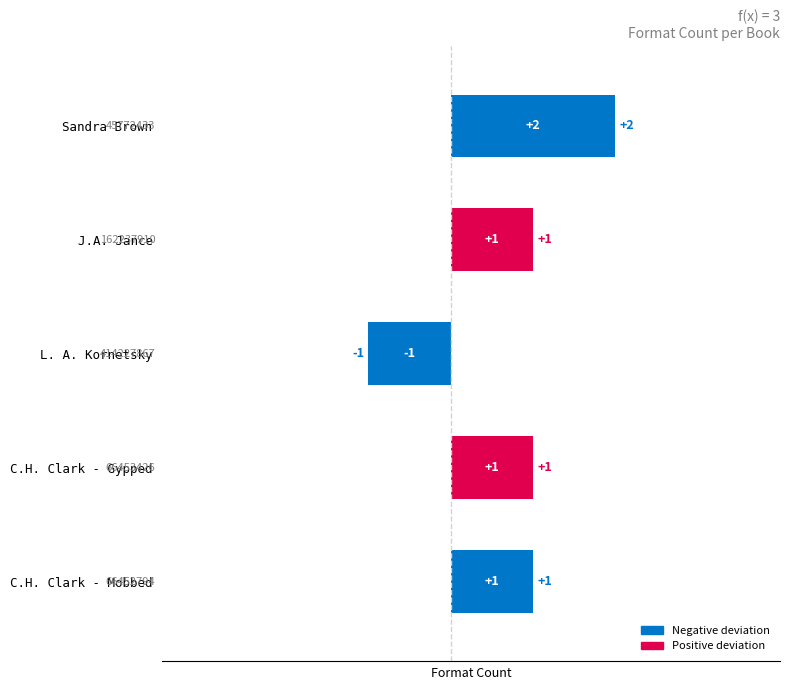

Which label corresponds to the largest value in the chart?

Sandra Brown